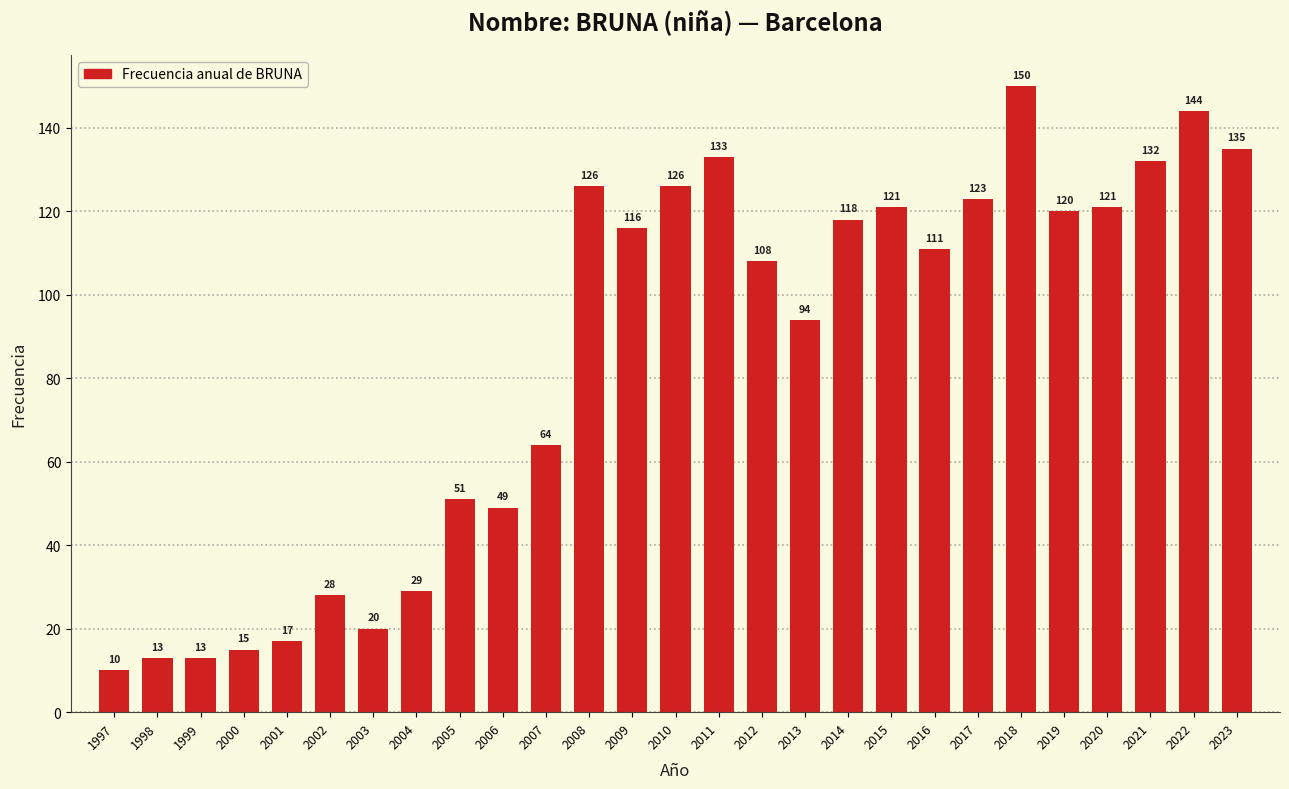

Reading left to right, transcribe all the data shown in this chart.

10	13	13	15	17	28	20	29	51	49	64	126	116	126	133	108	94	118	121	111	123	150	120	121	132	144	135